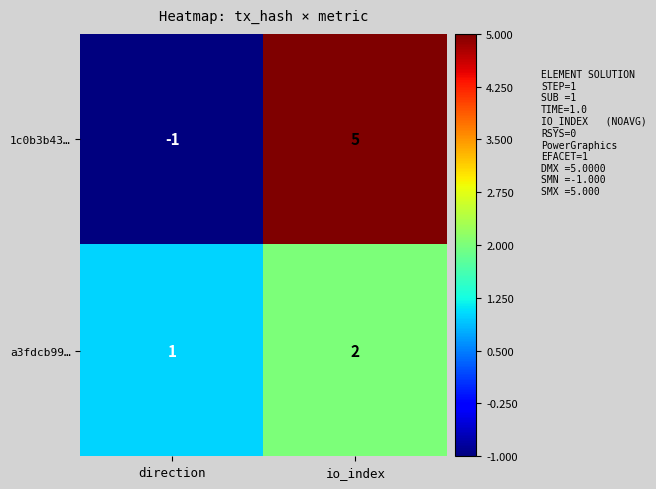

Is it true that a3fdcb99… equals 1 at direction?

True